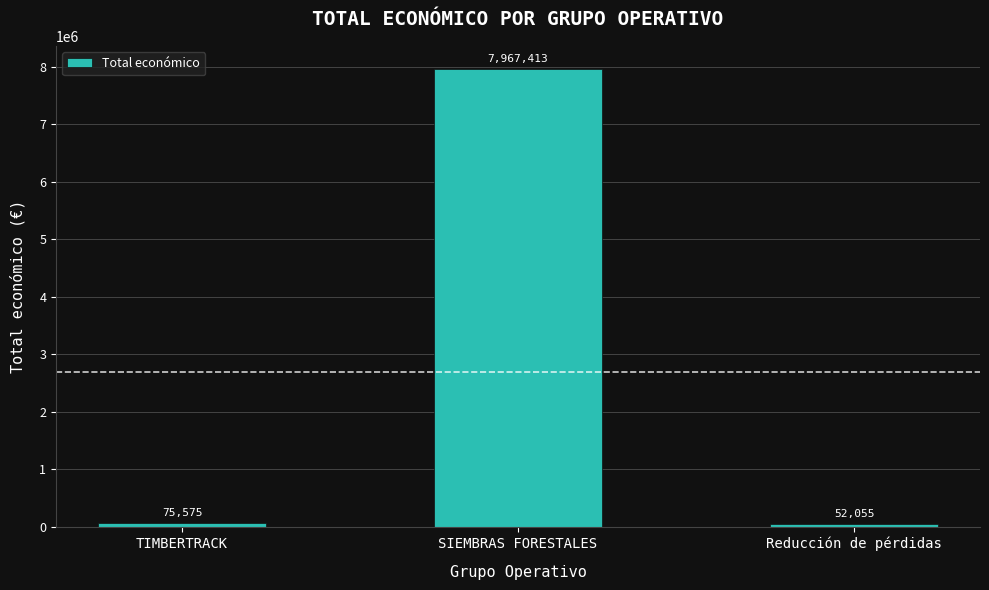

Rank the categories by value from highest to lowest.

SIEMBRAS FORESTALES, TIMBERTRACK, Reducción de pérdidas